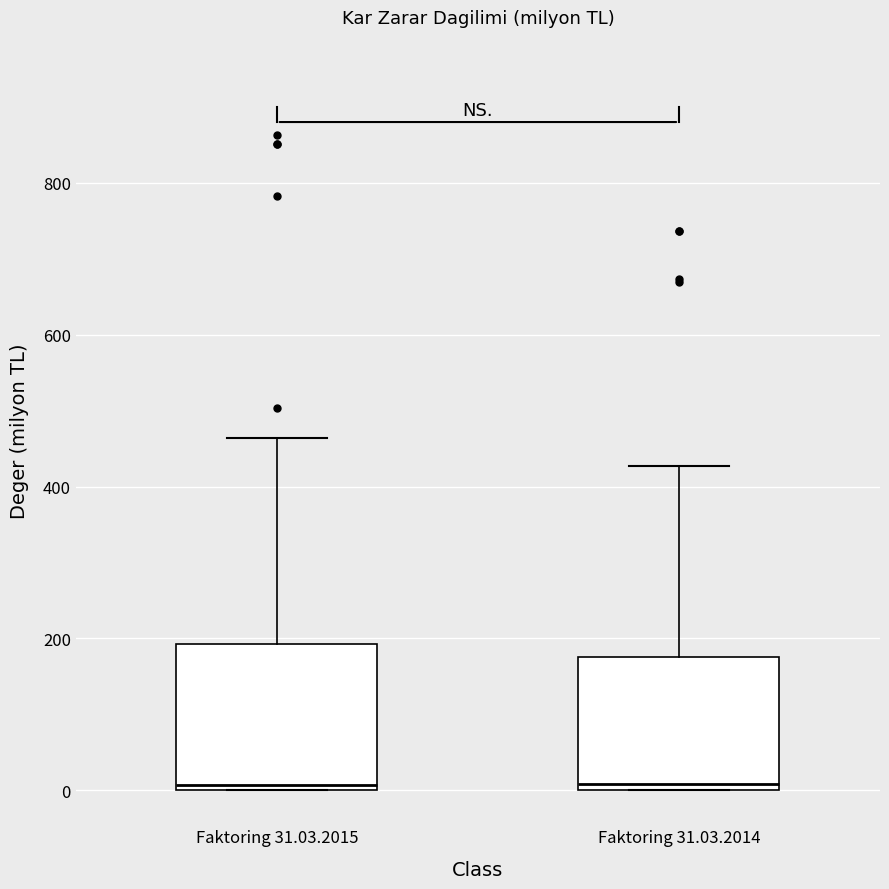

Where does the upper whisker of the box for Faktoring 31.03.2015 end on the y-axis? The values are not printed on the chart, so give them approximately, as read against the axis.

460